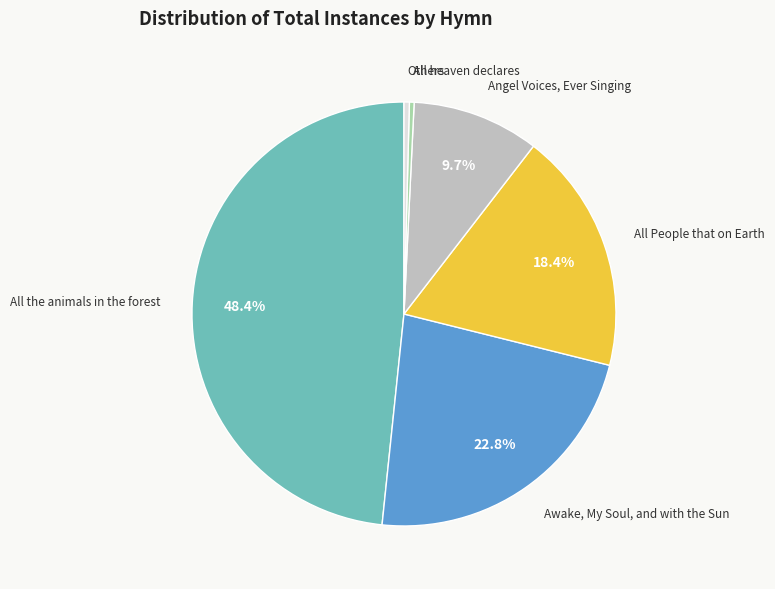

Count the number of slices in the pie.

6